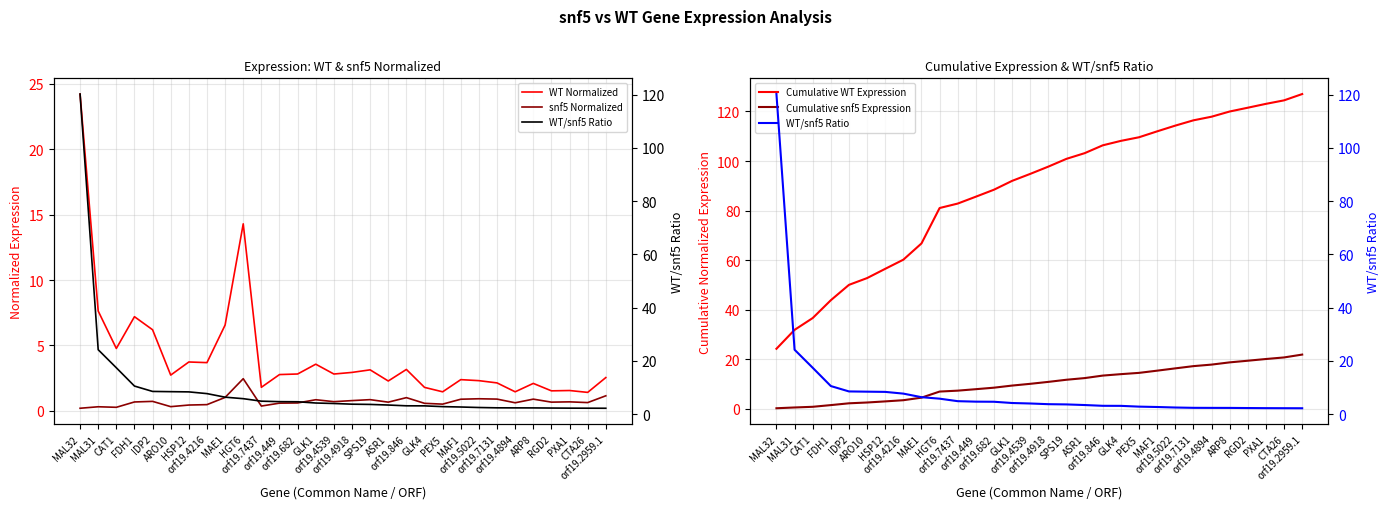

At which label is Cumulative snf5 Expression closest to 11?

orf19.4918